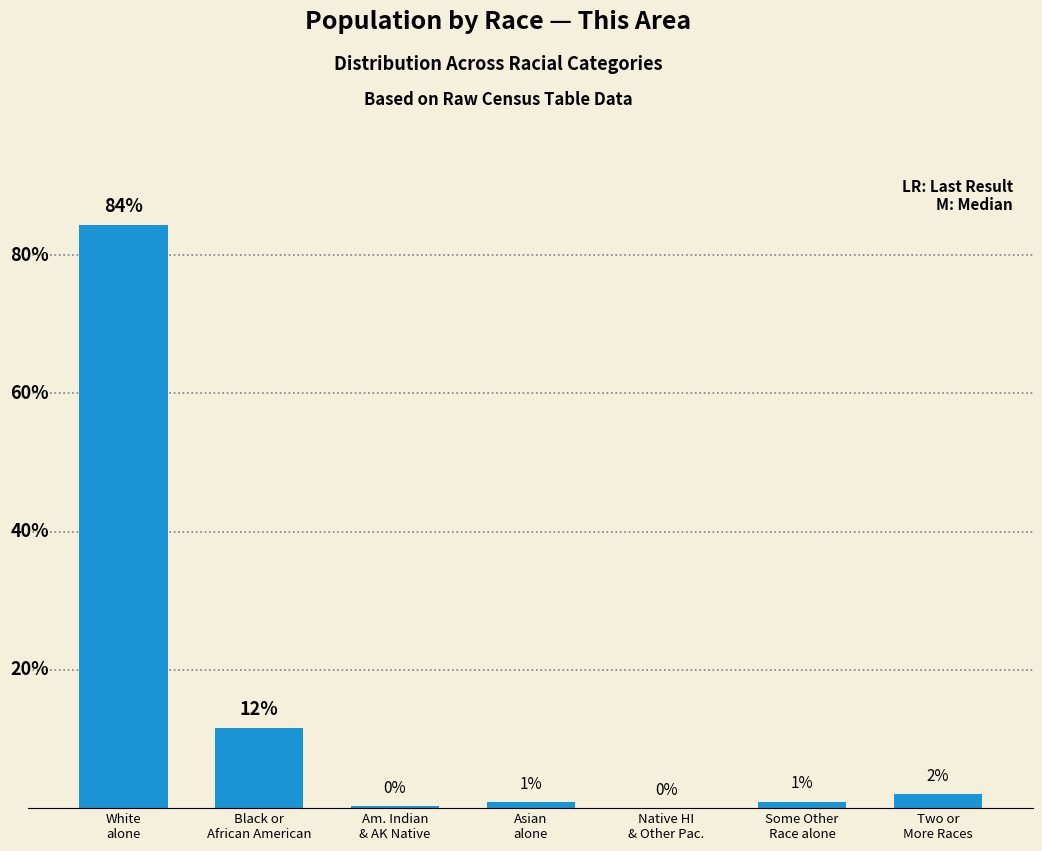

At which category does the chart reach its peak across all series?

White
alone